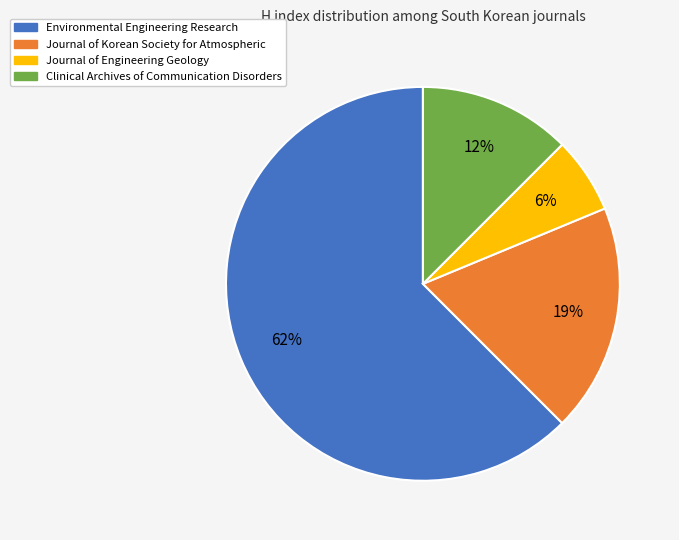

Is the sum of Journal of Engineering Geology and Clinical Archives of Communication Disorders greater than half?

No